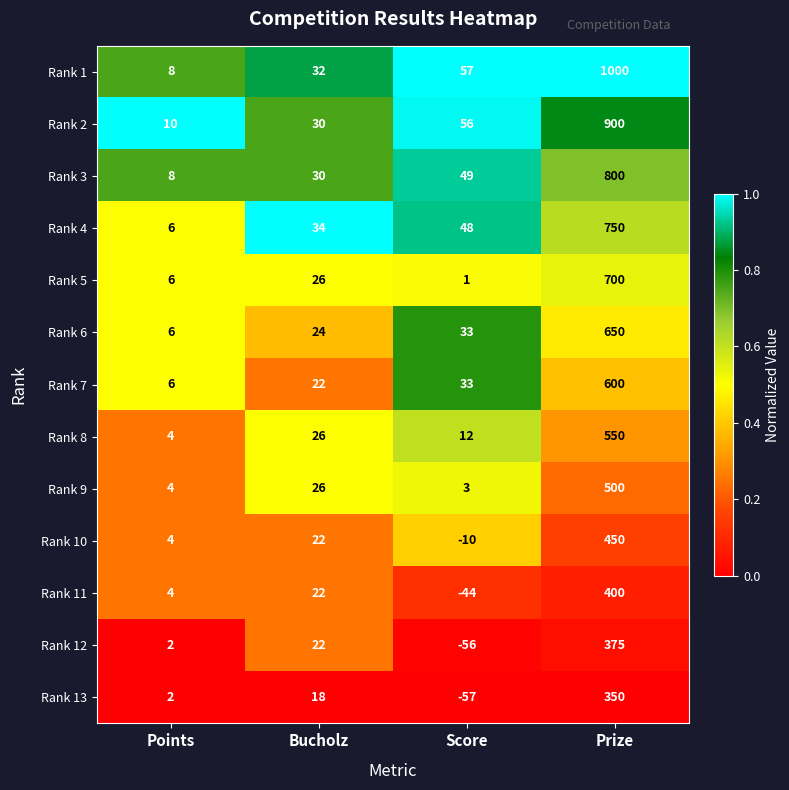

What is the maximum value for Rank 4?

750